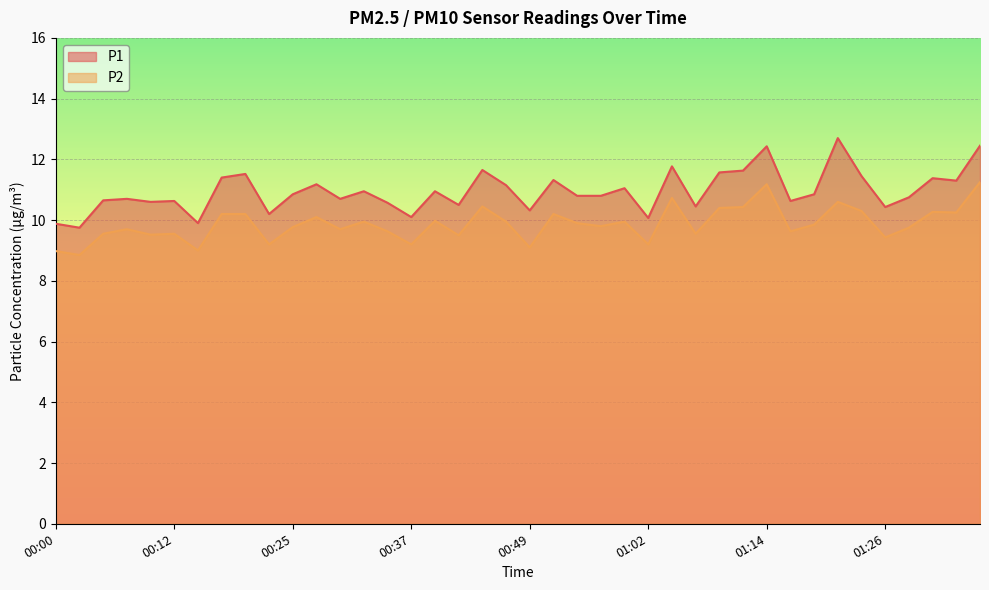

Where is the first local maximum for P2?

00:07